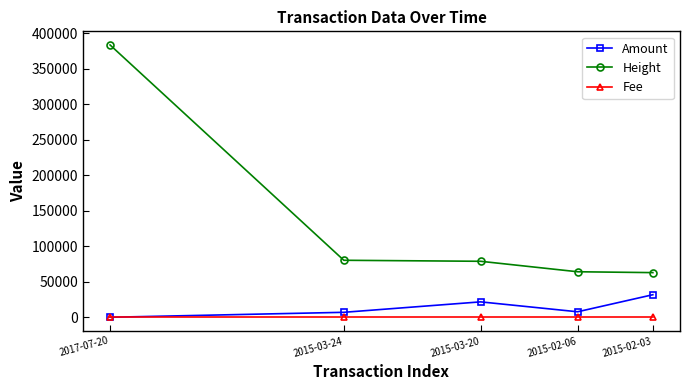

Does the chart display data point markers on the line(s)?

Yes